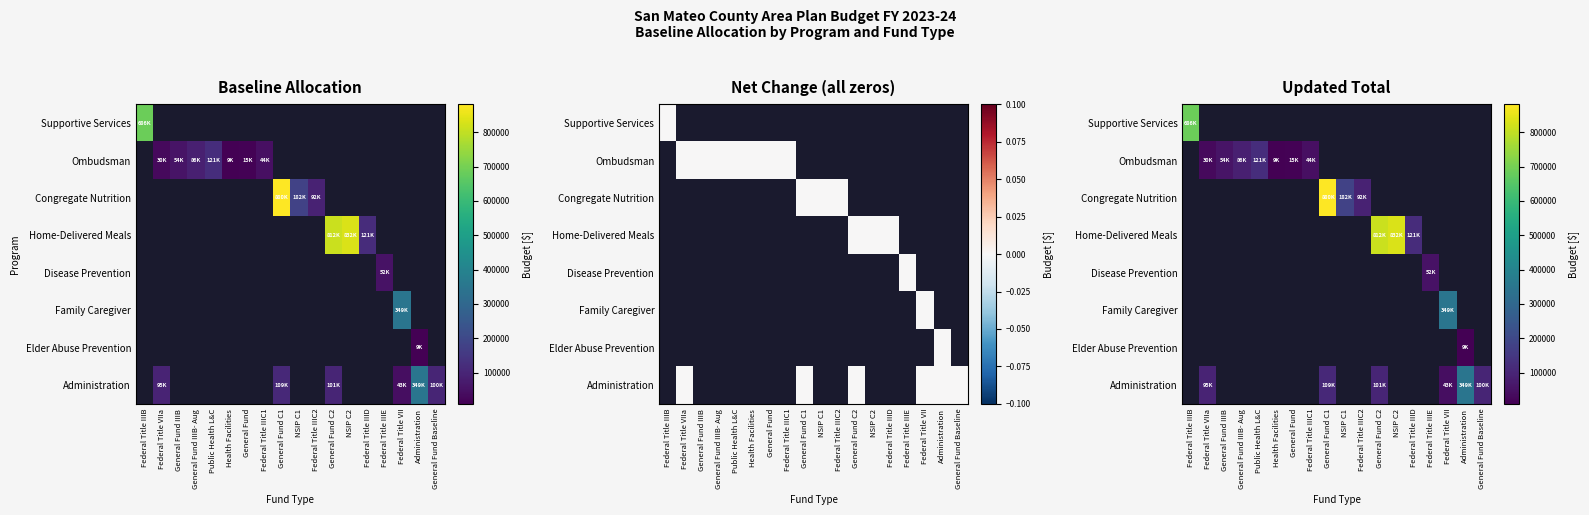

At how many categories does at least one series exceed 309307?

6